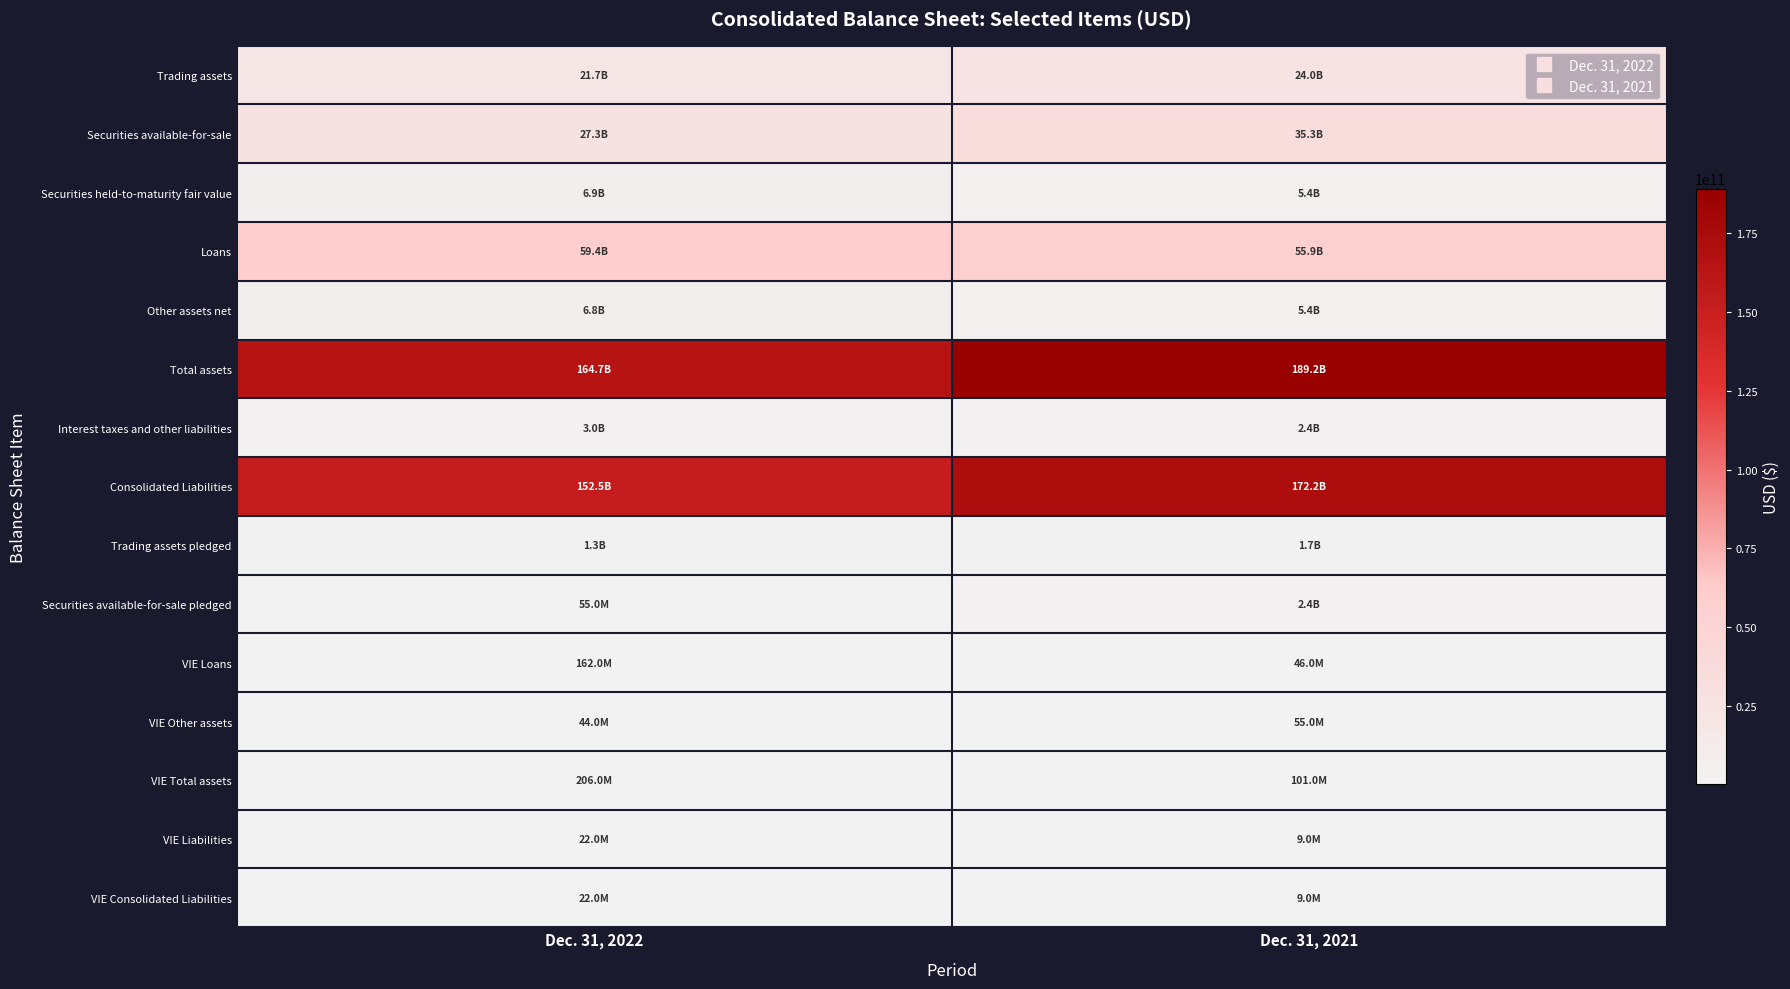

Which series has the largest total across all categories?

Total assets